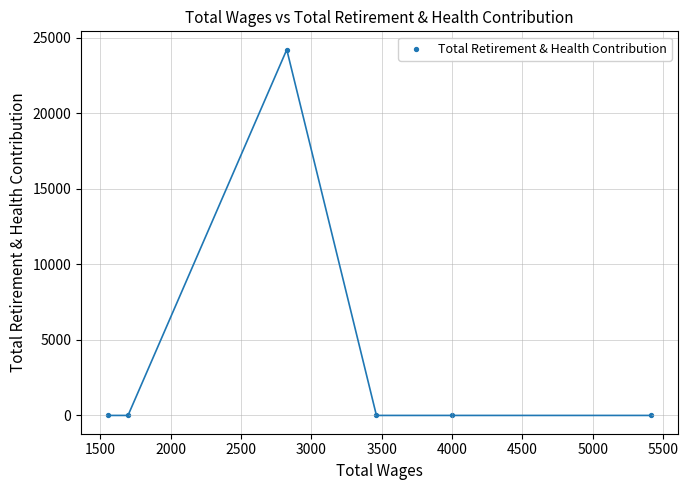

What is the average X value?

3159